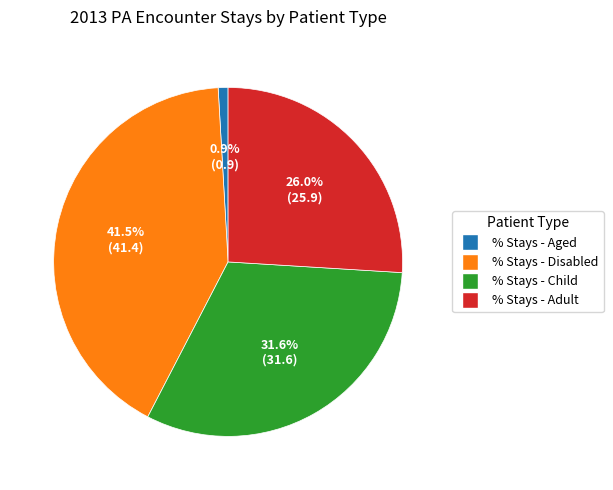

Which has a higher value, % Stays - Aged or % Stays - Child?

% Stays - Child